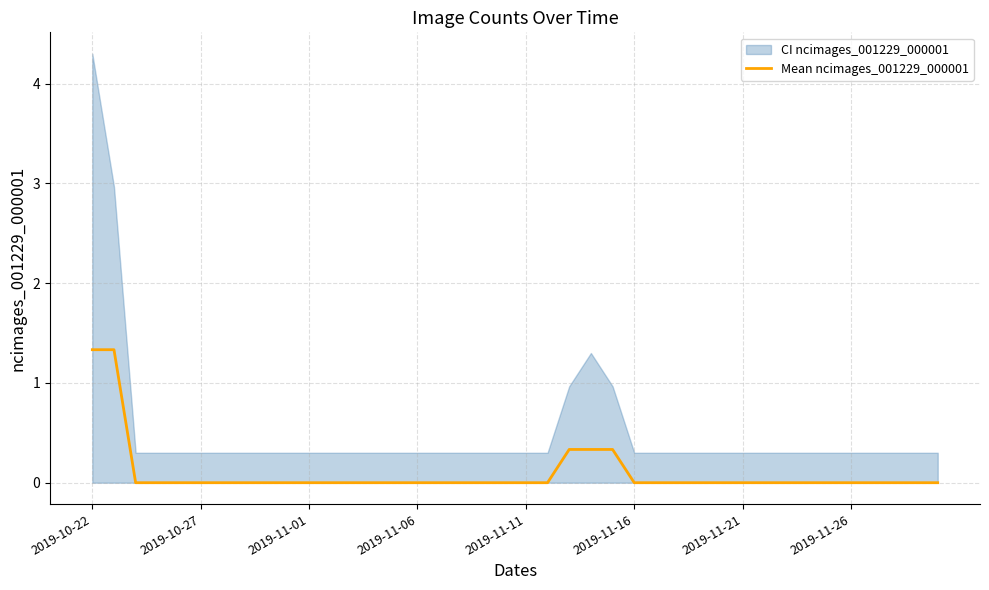

True or false: Mean ncimages_001229_000001 has a value of -0.4 at 2019-11-16.

False